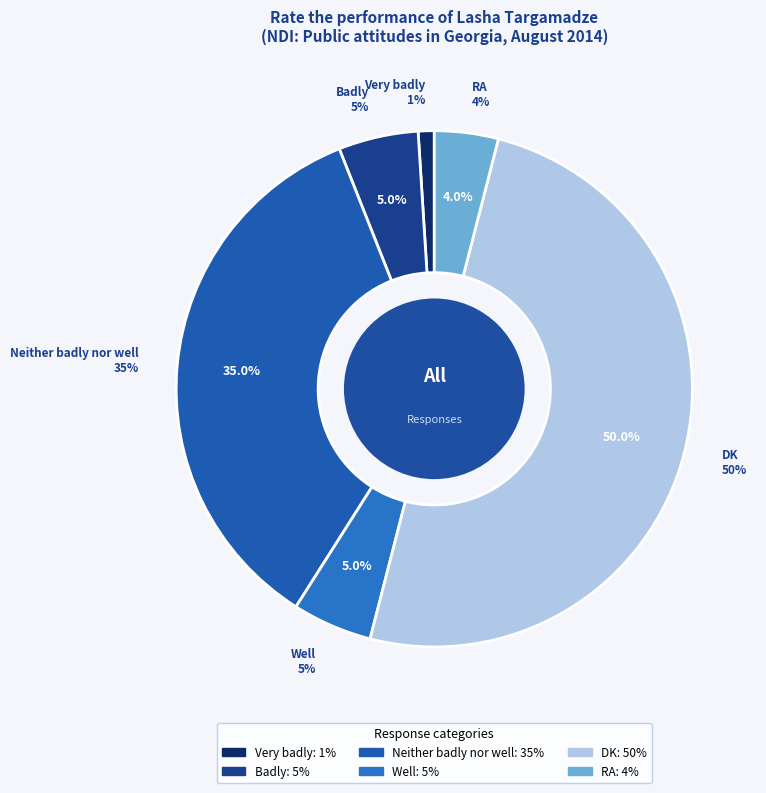

Is it true that Well is 5% of the pie?

True